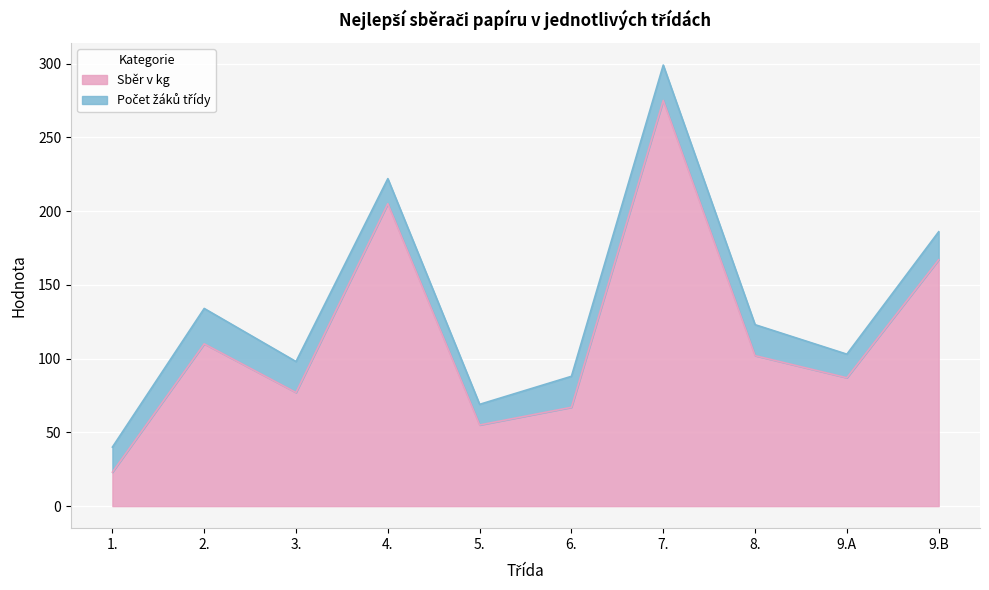

Is it true that Sběr v kg equals 275 at 7.?

True